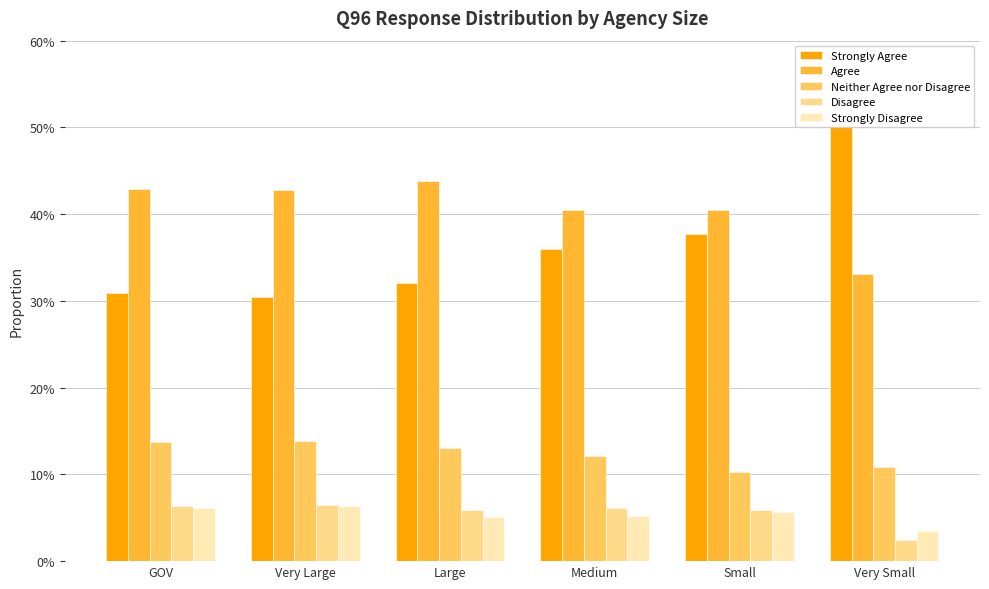

What is the difference between the highest and lowest values at Very Small?

0.5